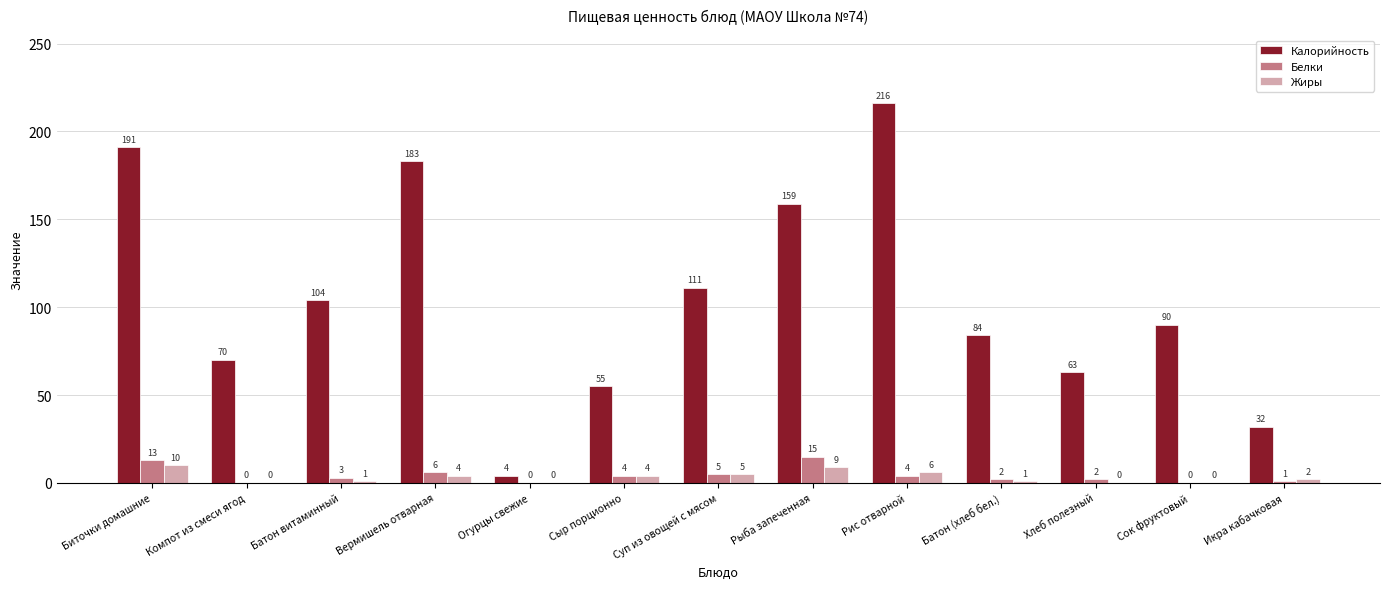

Which label corresponds to the largest value in the chart?

Рис отварной